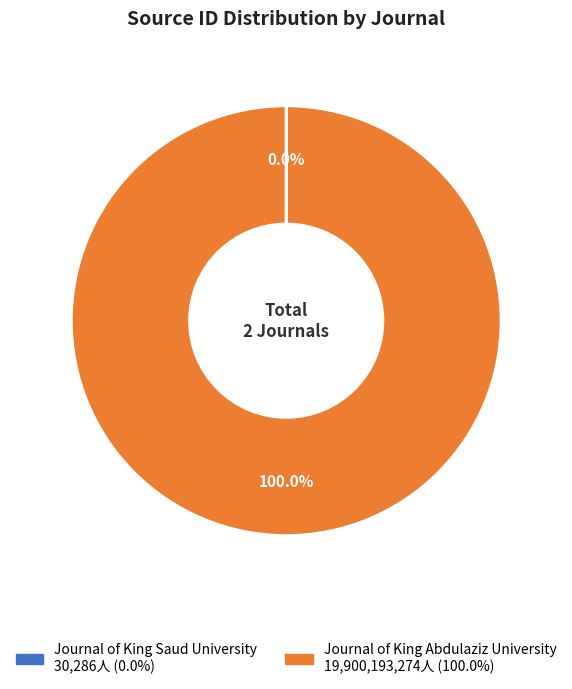

To the nearest percent, what percentage of the pie is Journal of King Abdulaziz University?

100%